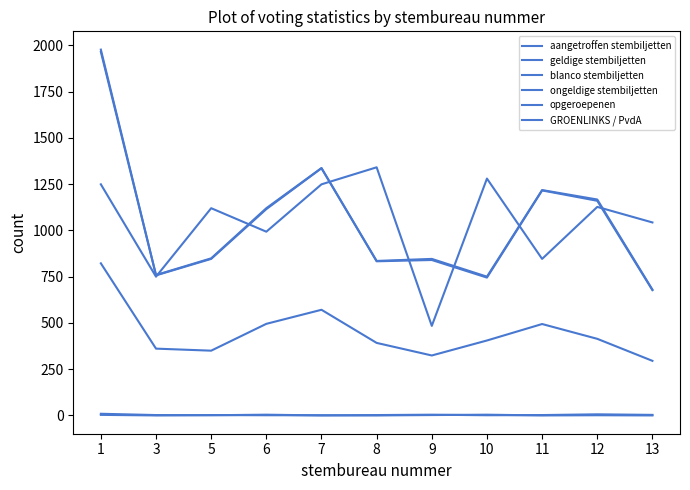

Is this an area chart (filled region under the line)?

No